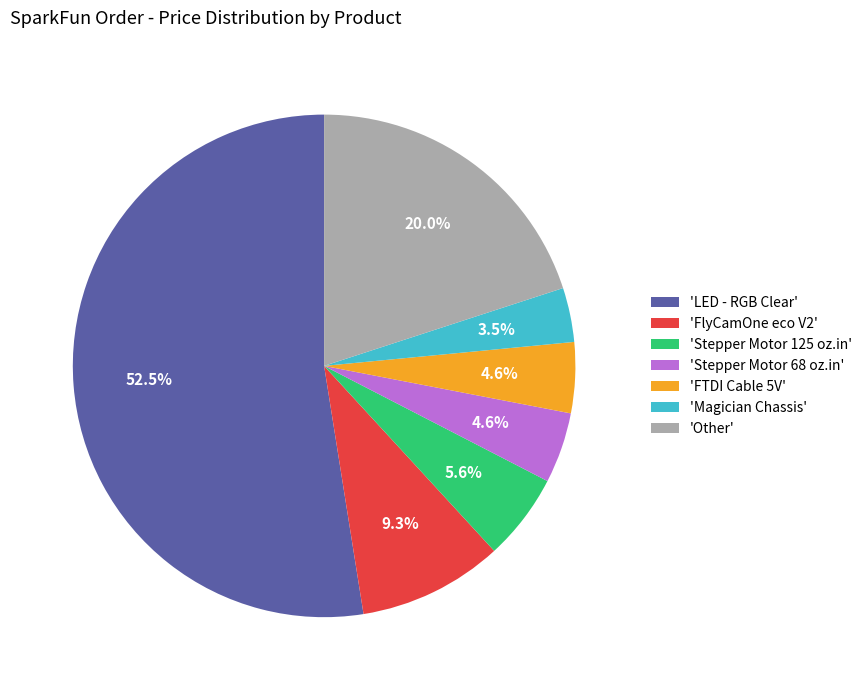

Which slice represents more than half of the pie?

'LED - RGB Clear'